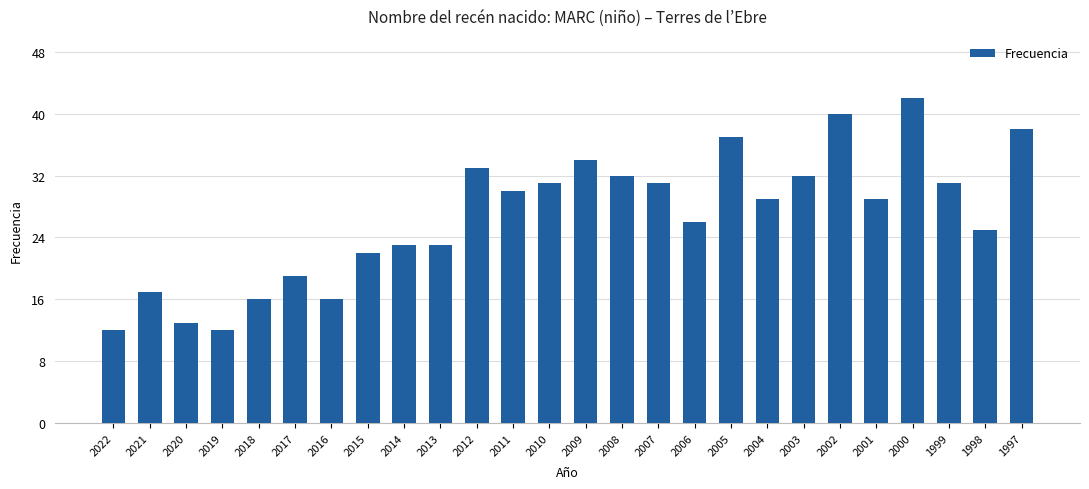

Count the number of categories in the chart.

26